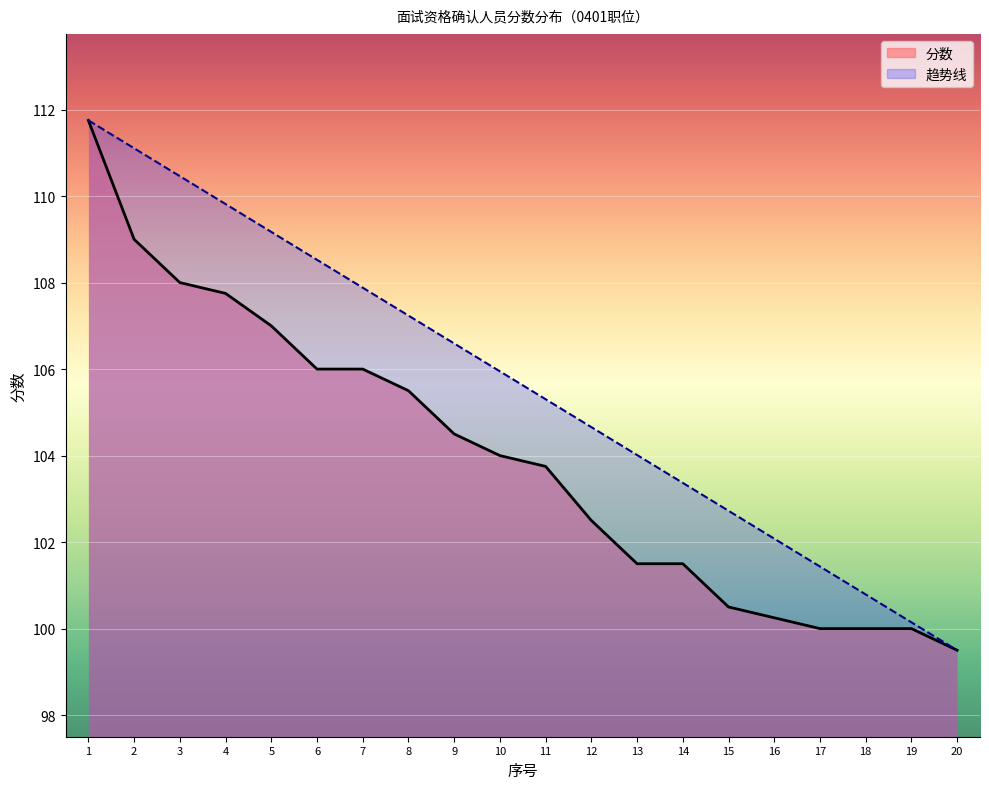

True or false: 序号 and 分数 intersect in this chart.

False